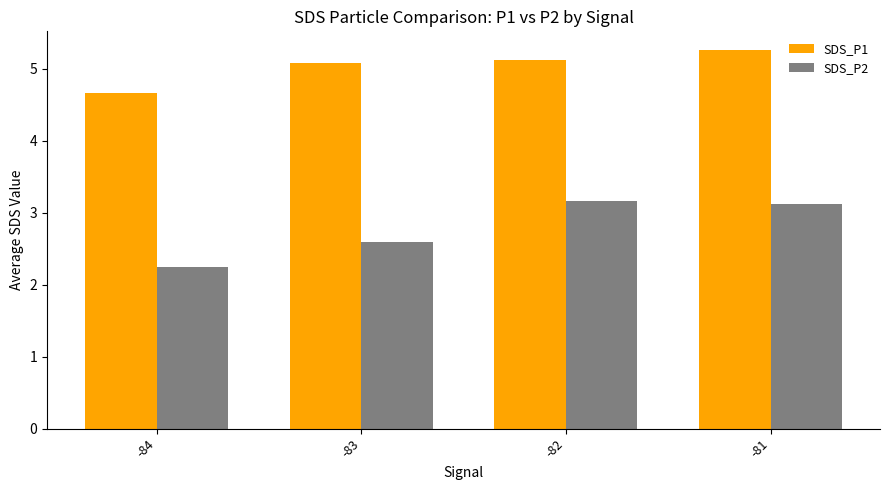

How many data points does each series have?

4